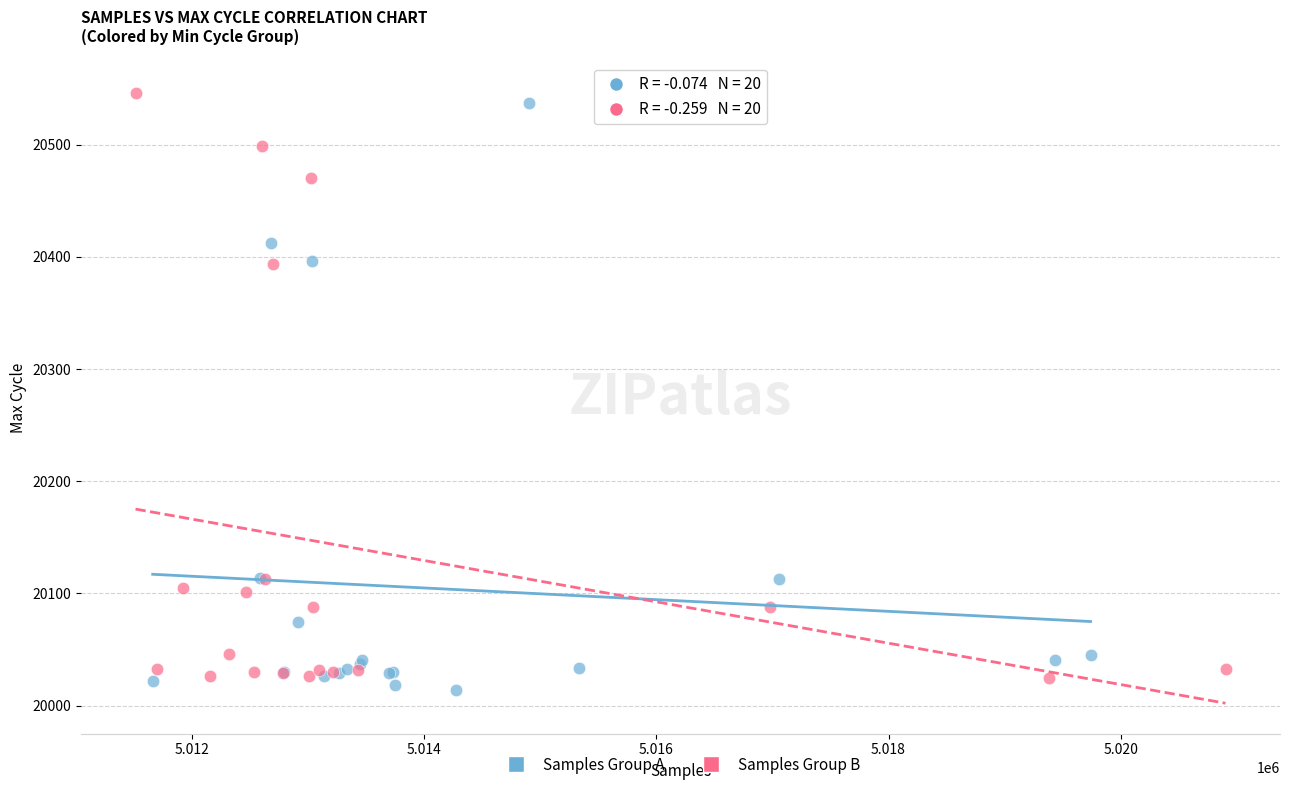

Which series reaches the maximum Y coordinate?

Samples Group B